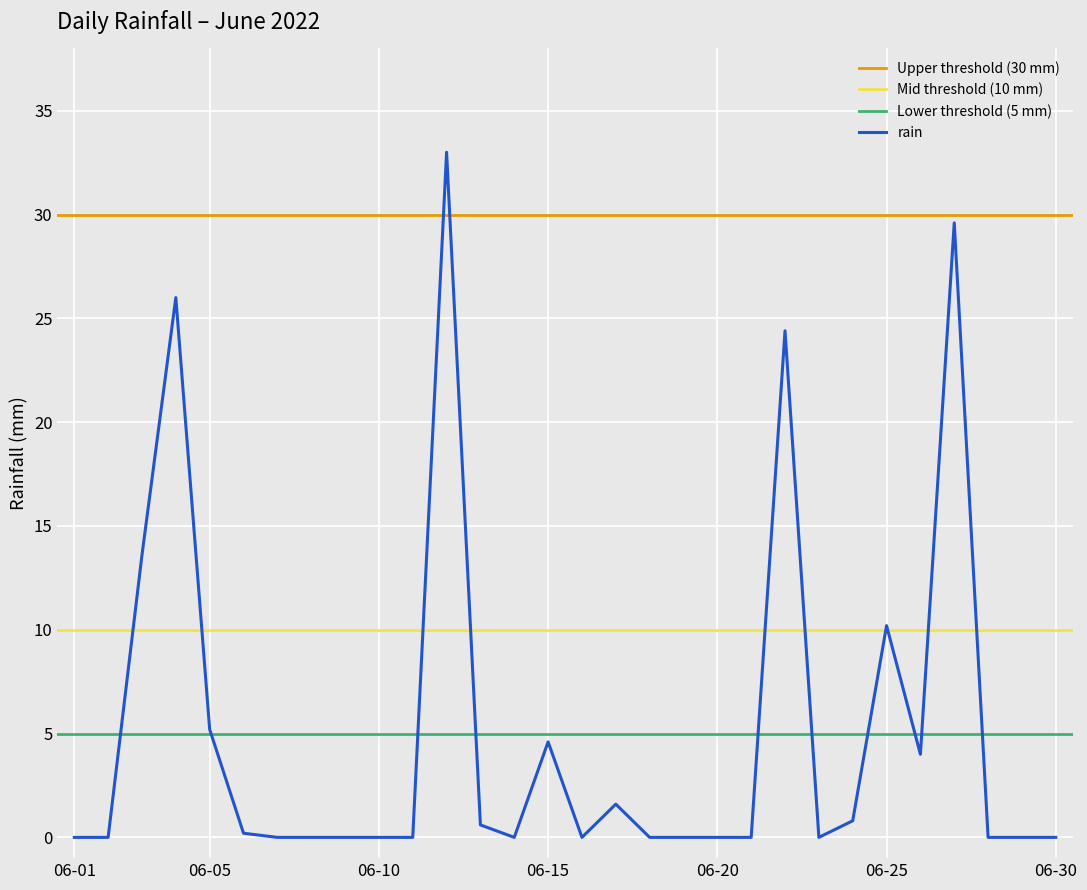

Count the number of categories in the chart.

30